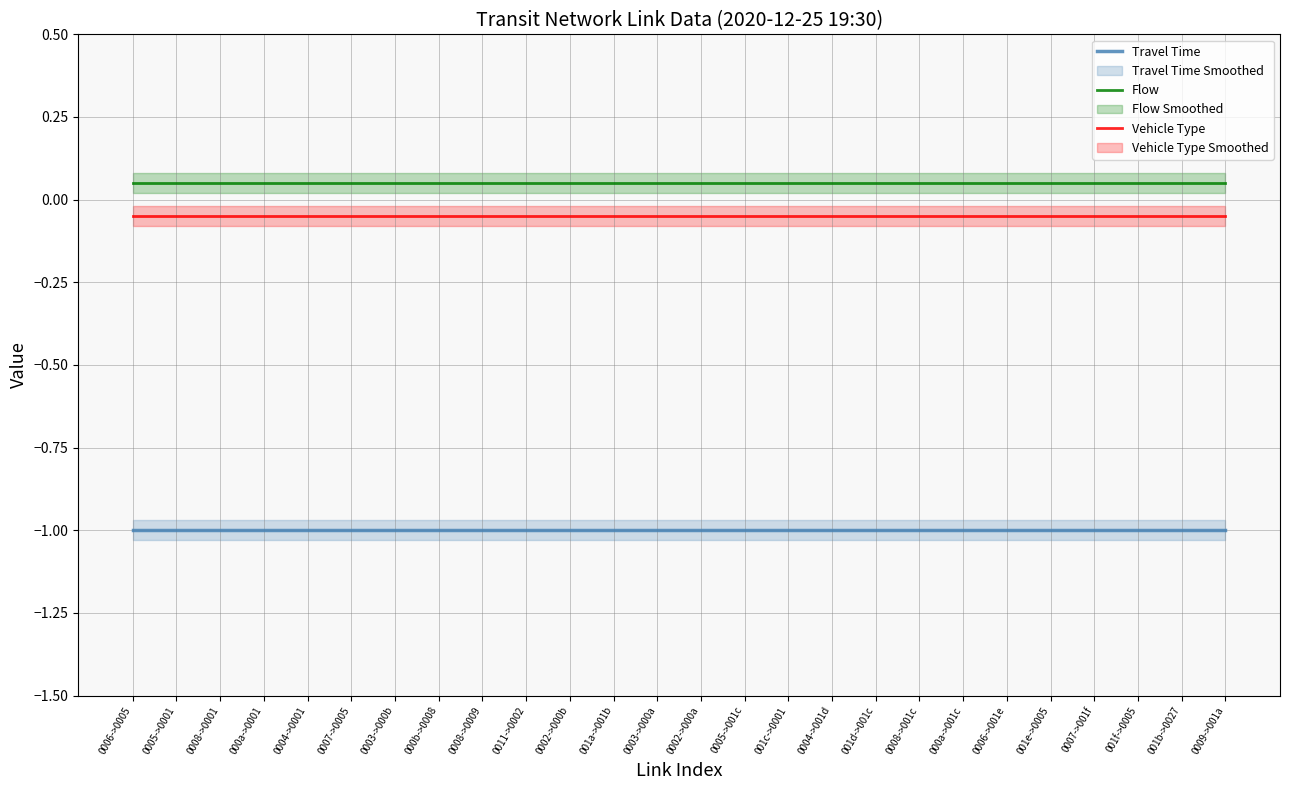

Which series has the largest range (max minus min)?

Travel Time